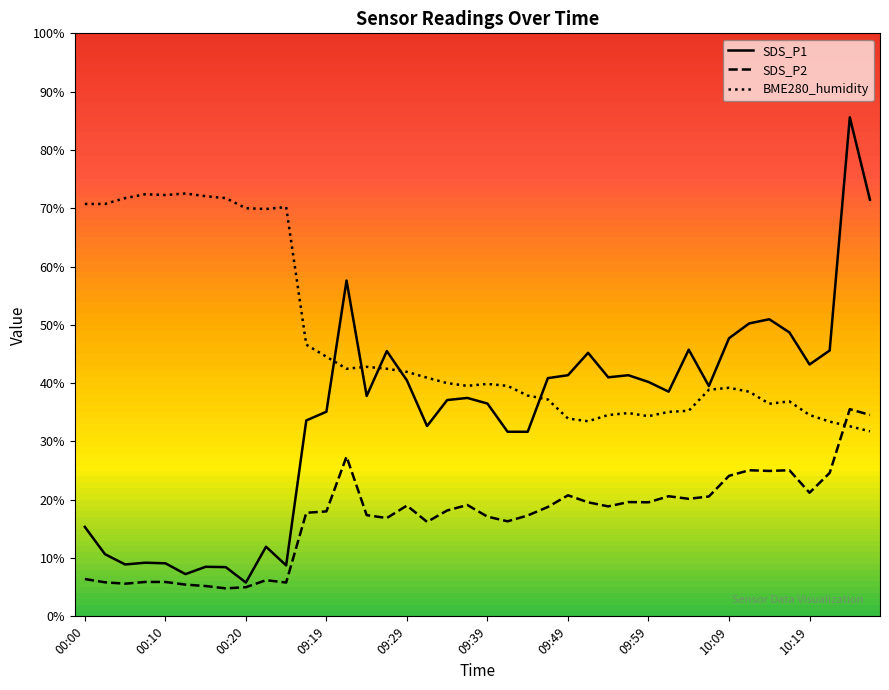

What is the highest value of the BME280_humidity series?

72.5